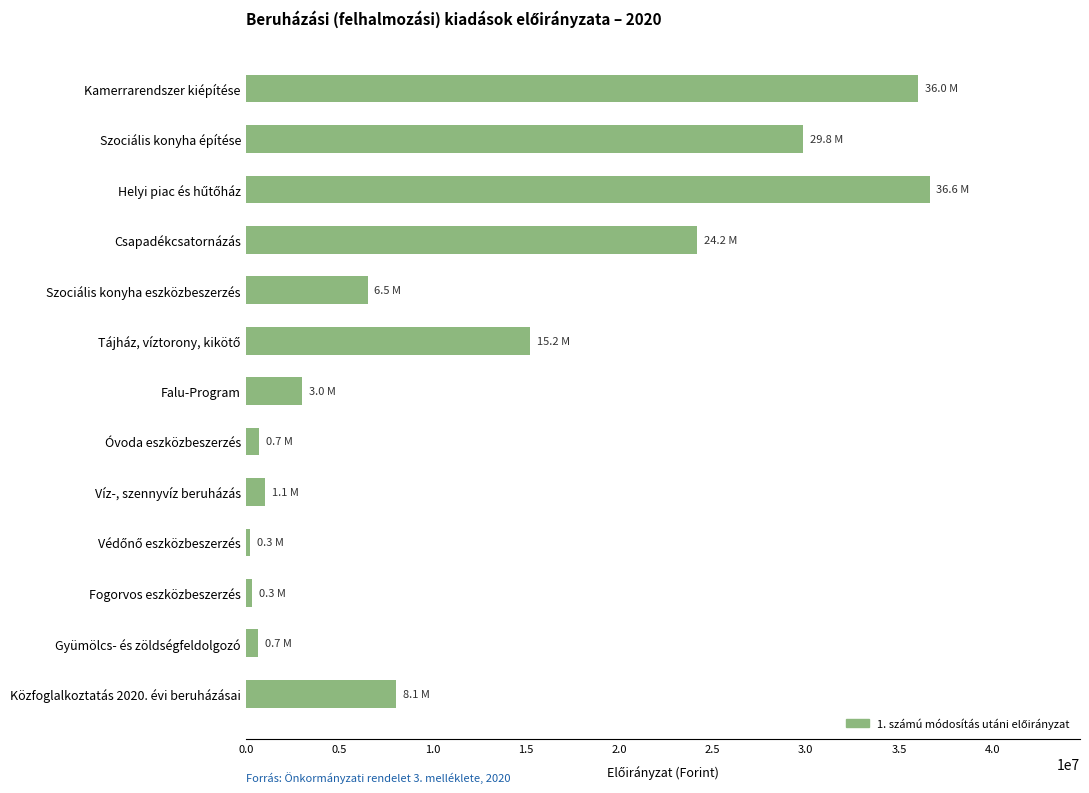

The value at Kamerrarendszer kiépítése is 23328027. True or false?

False